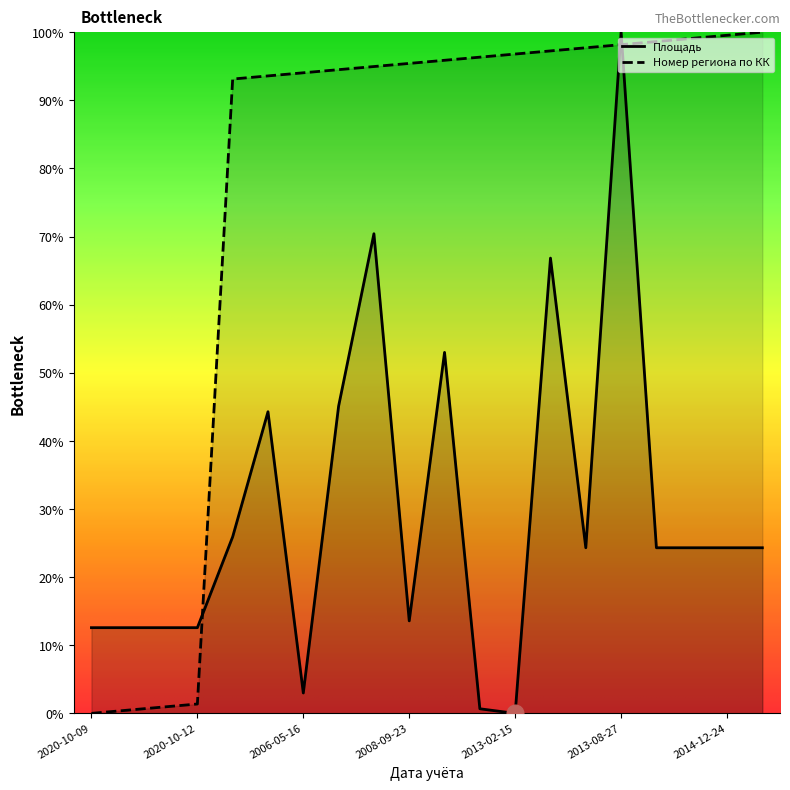

What are all the series names shown in the legend?

Площадь, Номер региона по КК